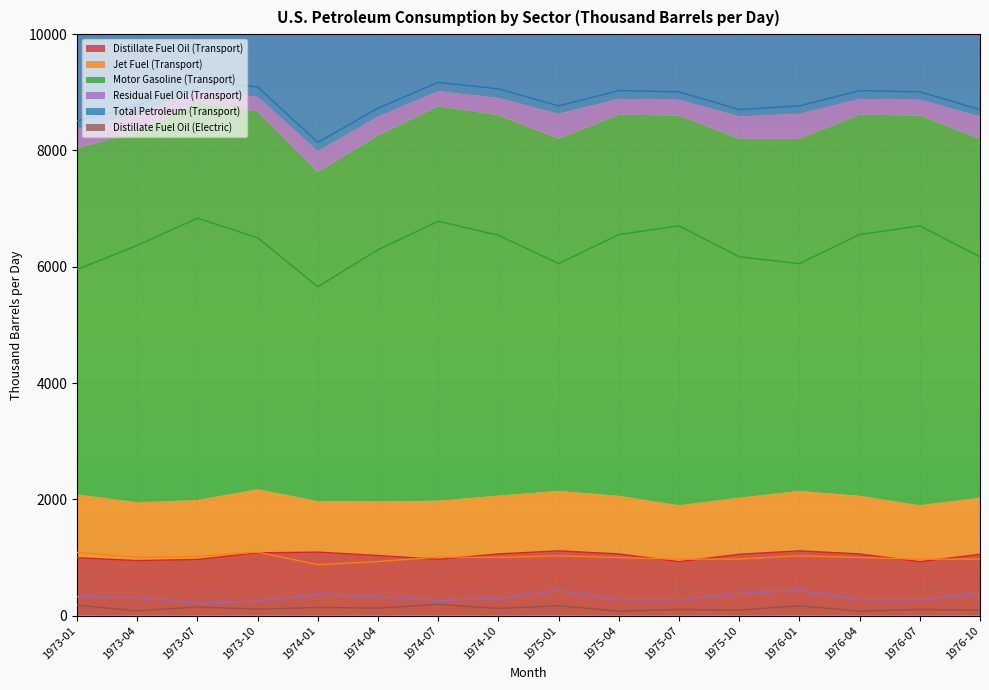

True or false: Motor Gasoline (Transport) and Total Petroleum (Transport) cross at least once.

False